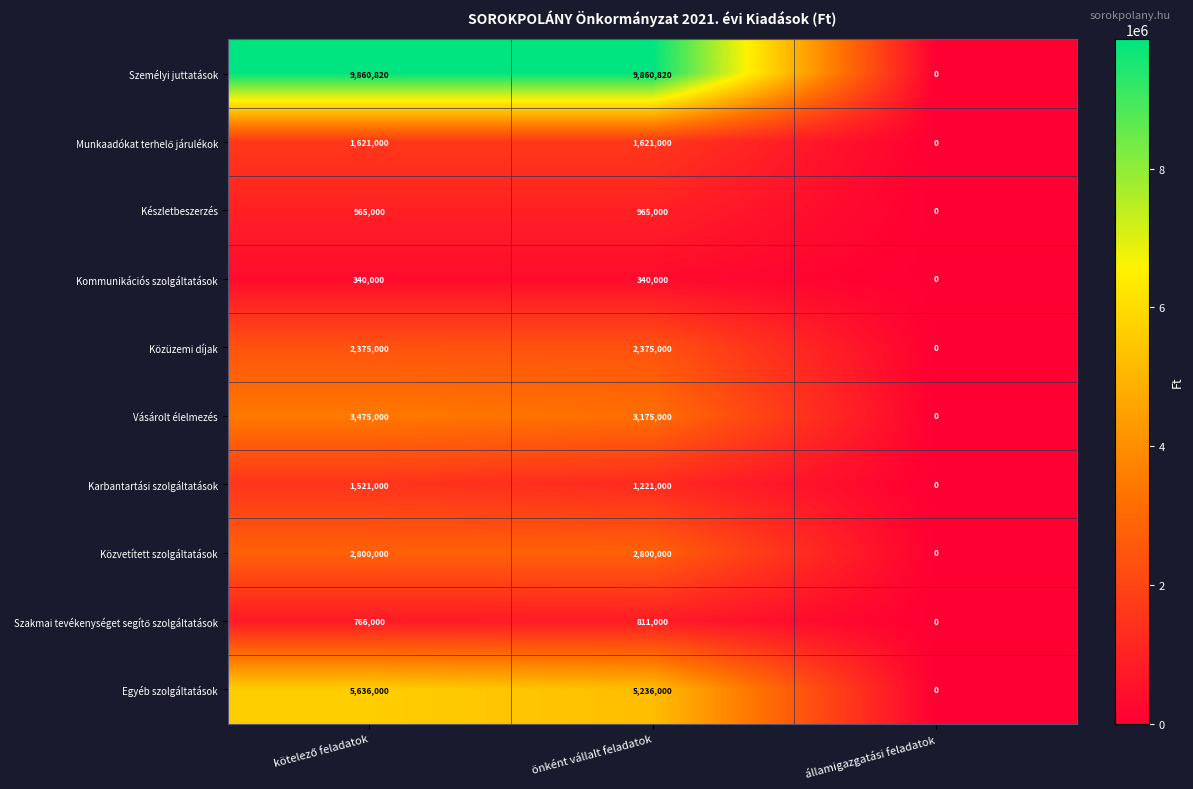

At how many categories does at least one series exceed 92062?

2